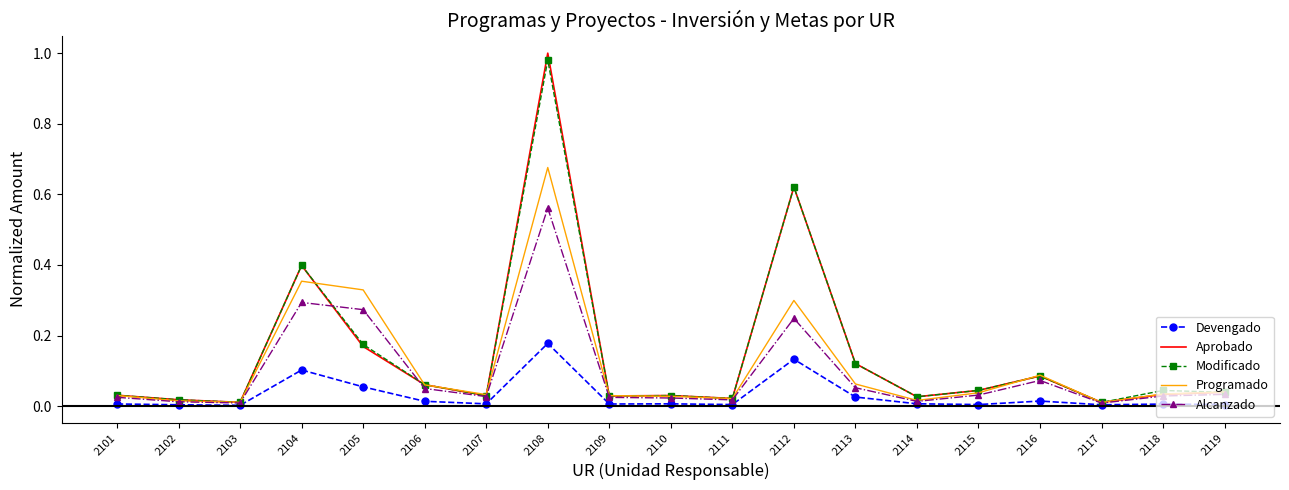

The value of Alcanzado at 2119 is 0.0. True or false?

True